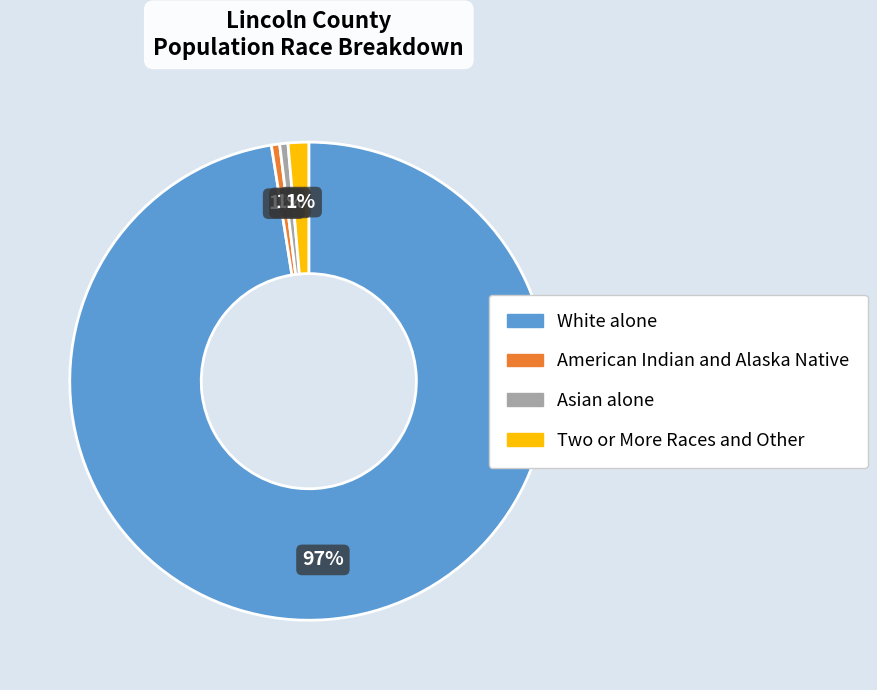

Which category has the biggest portion of the pie?

White alone